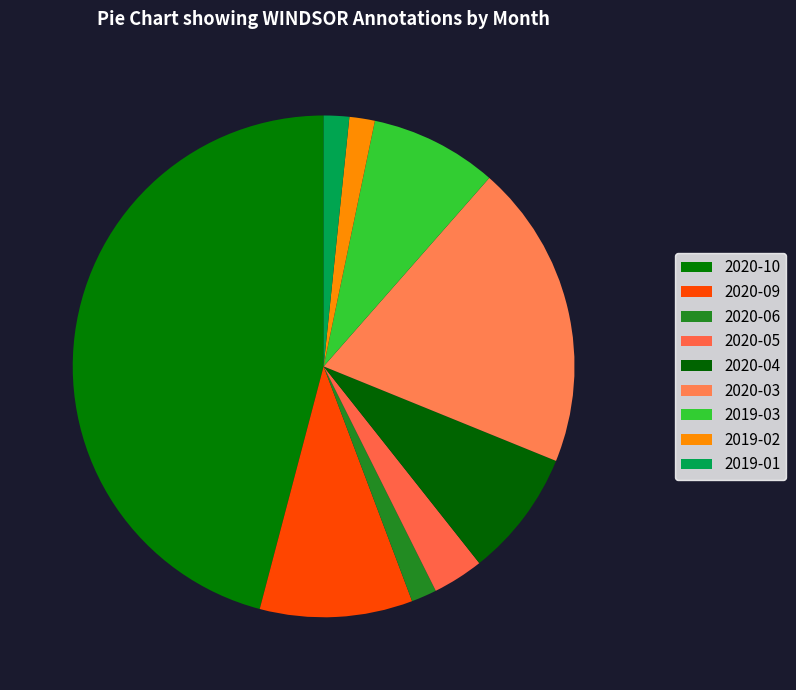

What percentage do 2020-05 and 2020-04 together represent?

11.5%